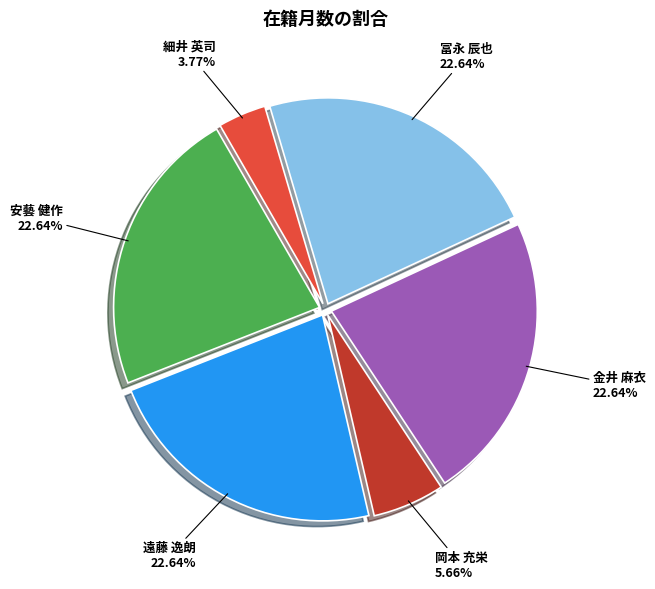

Which slice is the smallest?

細井 英司